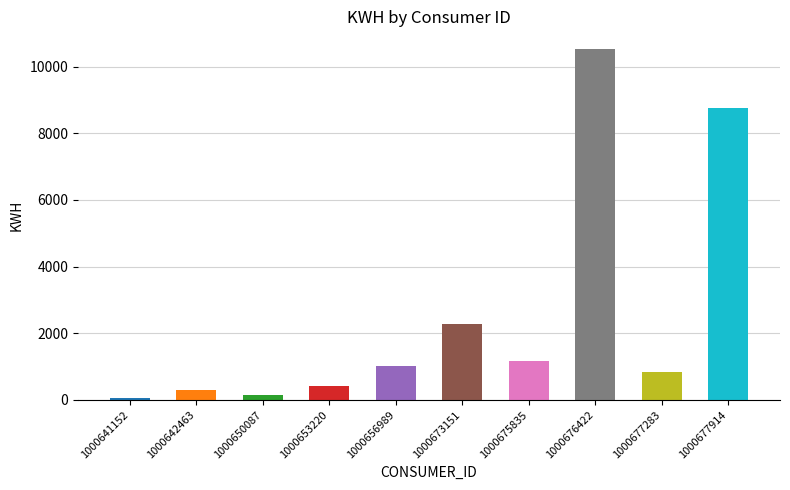

True or false: the data shows 145.0 at 1000650087.

True